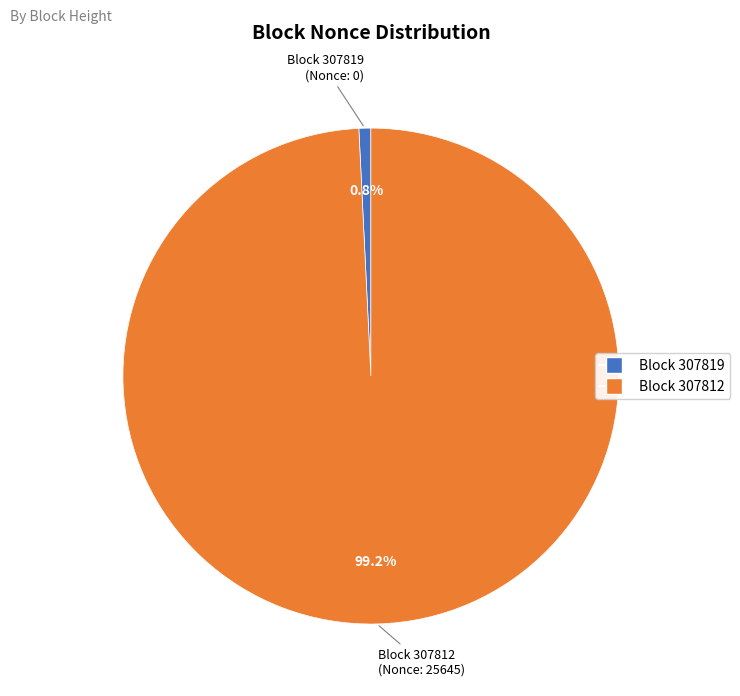

How many segments does this pie chart have?

2